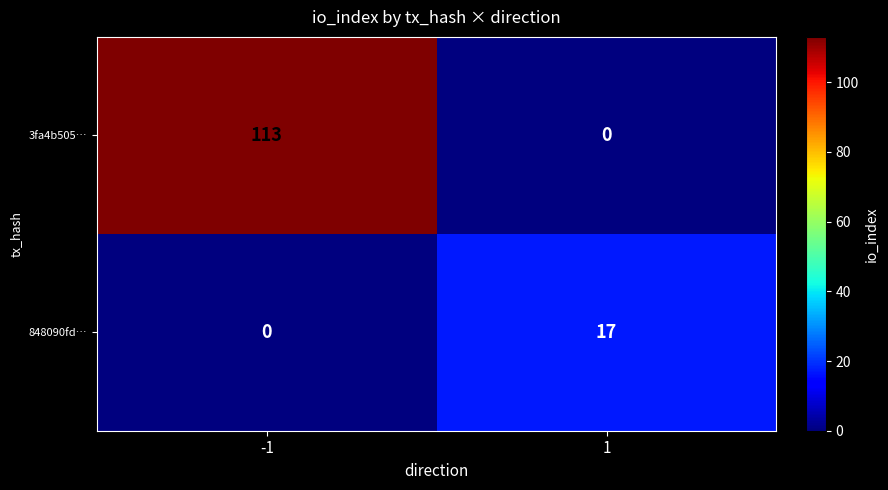

Between -1 and 1, which series saw the biggest shift?

3fa4b505…